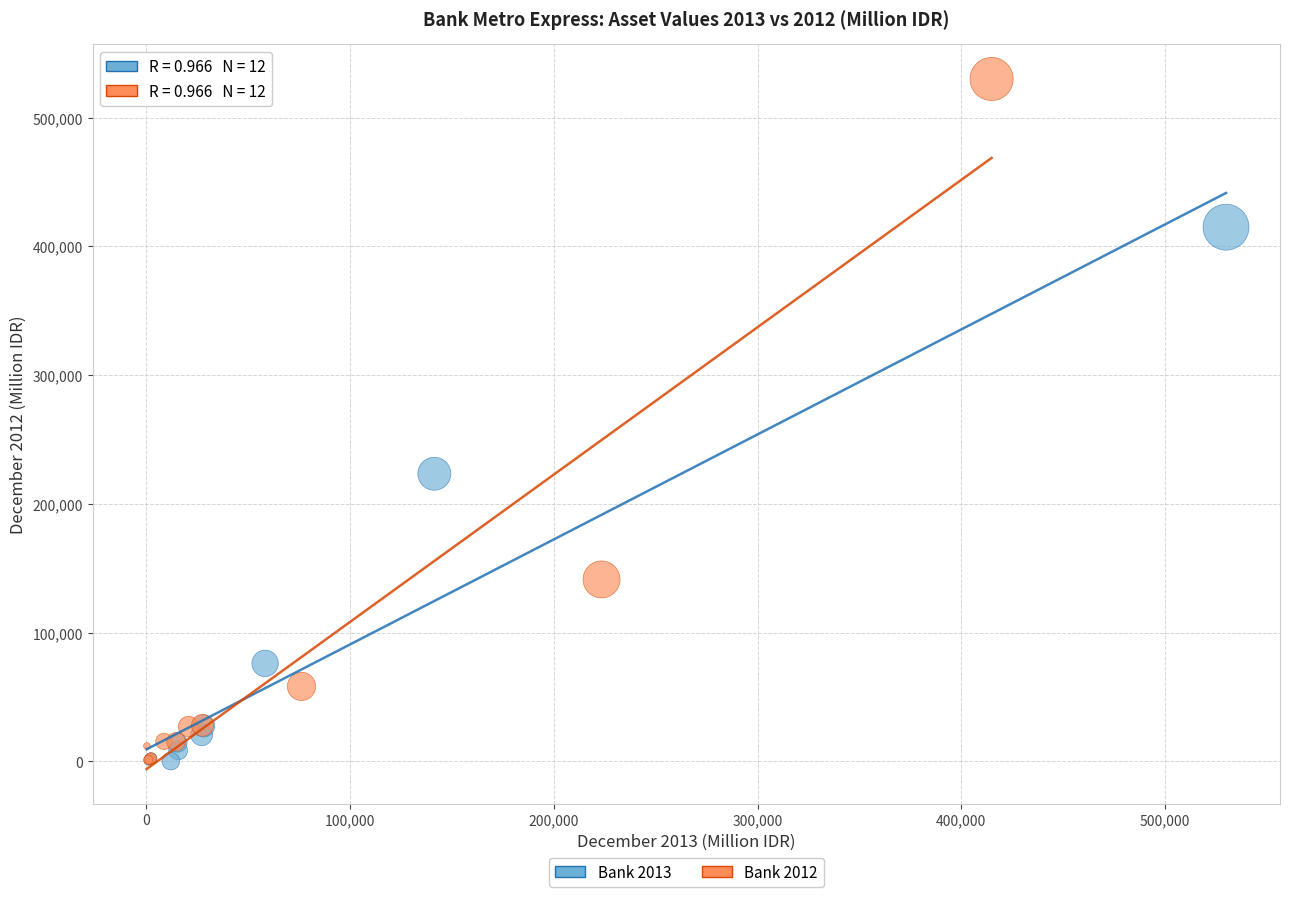

Which series contains the highest Y value?

Bank 2012